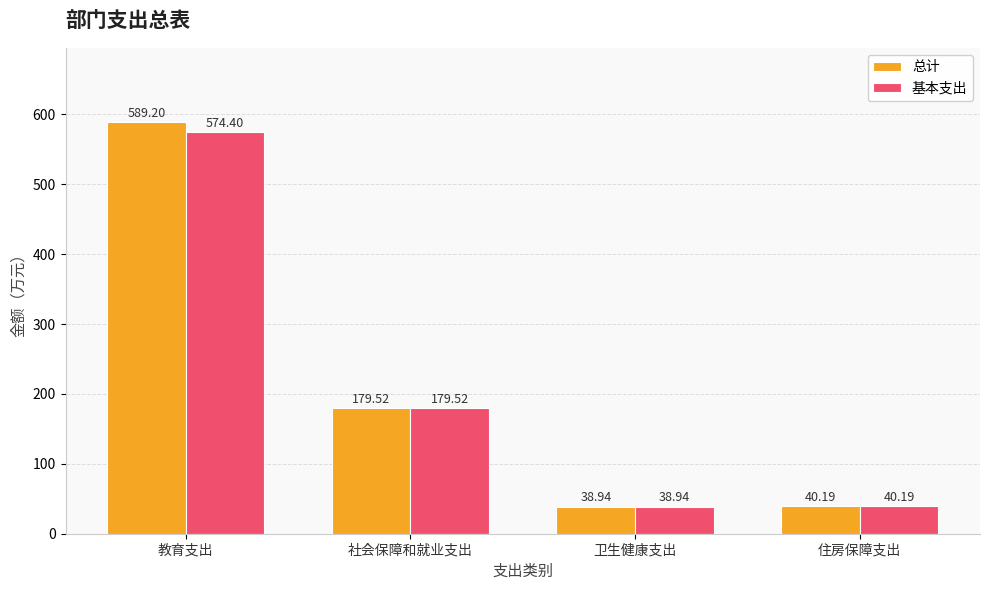

What is the difference between the 基本支出 values at 社会保障和就业支出 and 教育支出?

394.9